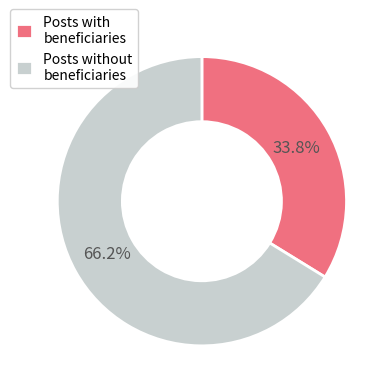

Rank the categories by value from highest to lowest.

Posts without beneficiaries, Posts with beneficiaries